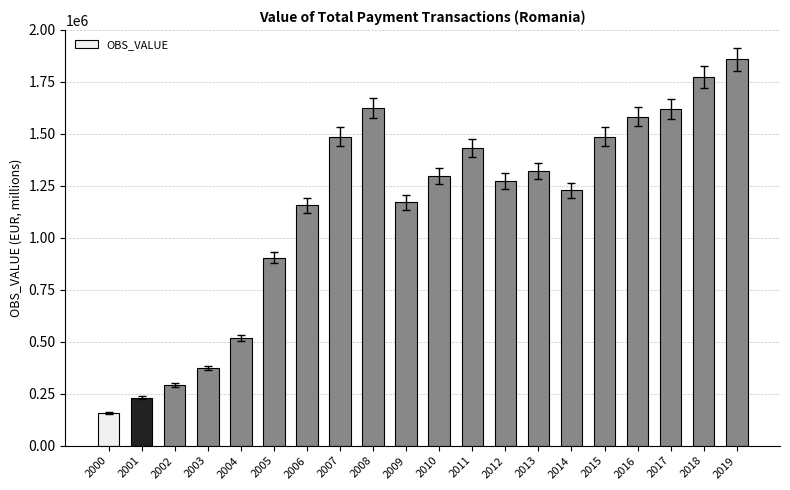

At which category does the chart reach its minimum across all series?

2000